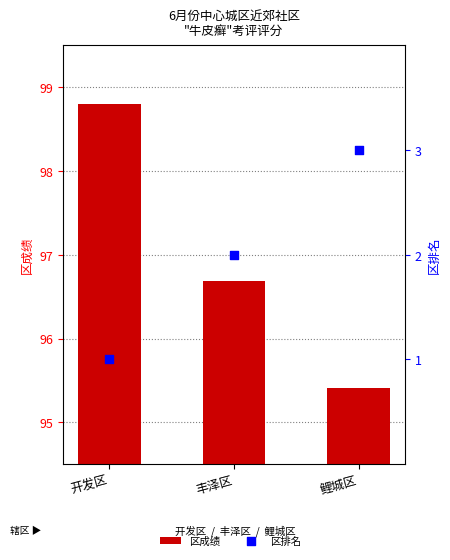

What are all the series names shown in the legend?

区成绩, 区排名